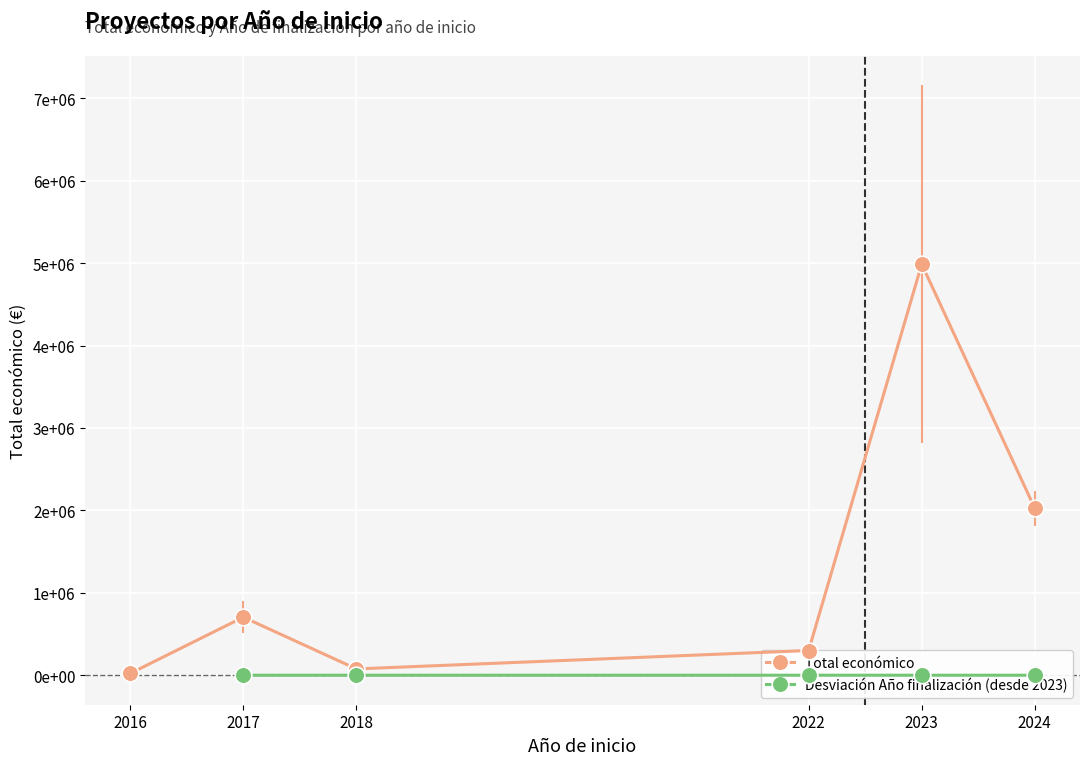

At 2024, list the series in order from largest to smallest.

Total económico, Año de finalización